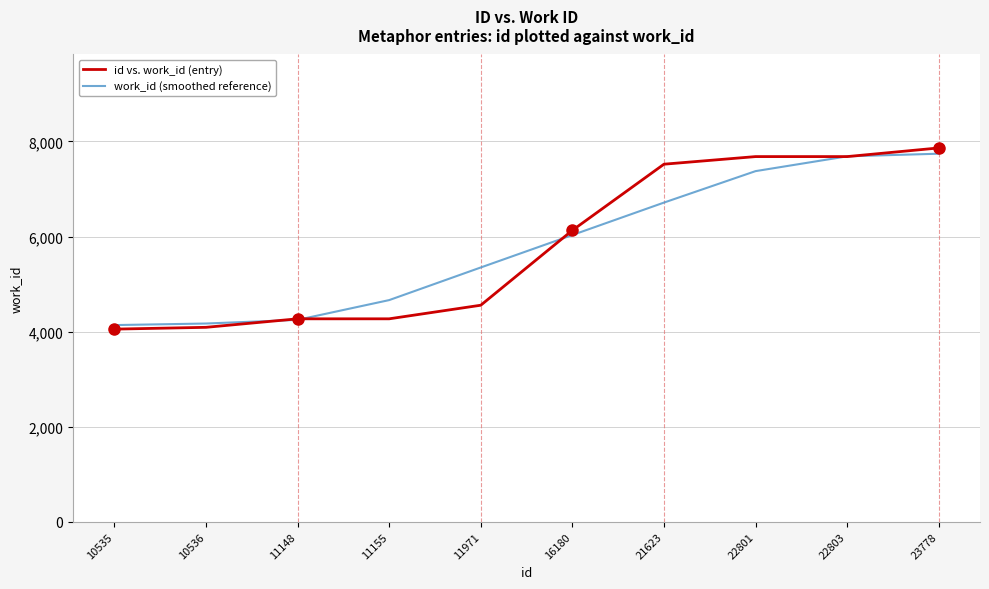

Rank the series at 11155 from highest to lowest value.

work_id (smoothed reference), id vs. work_id (entry)